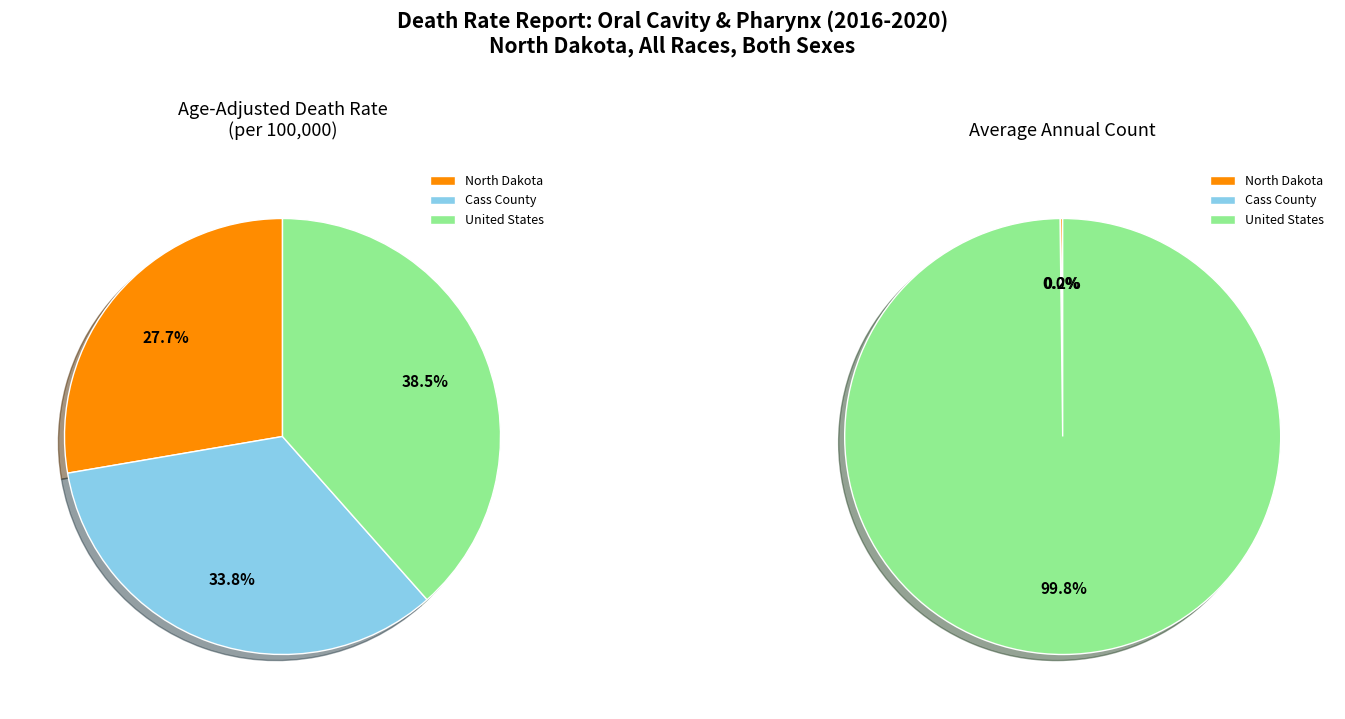

To the nearest percent, what is the difference between the United States and North Dakota slice percentages?

11%